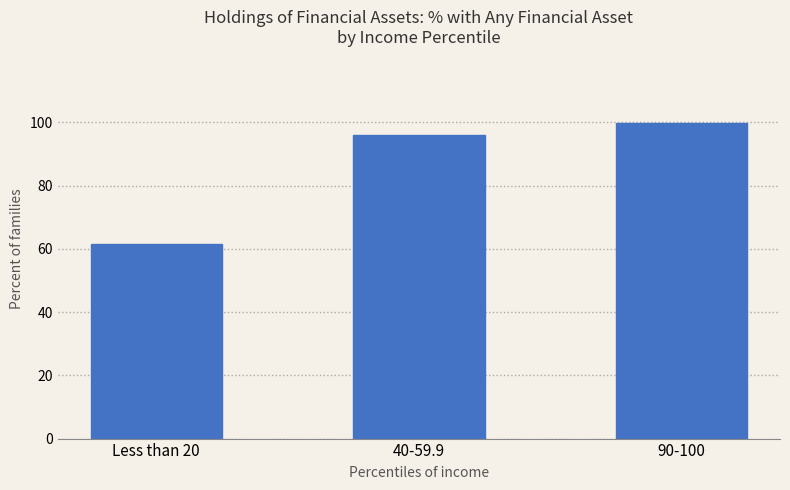

What is the value of the 2nd bar from the left?

96.0